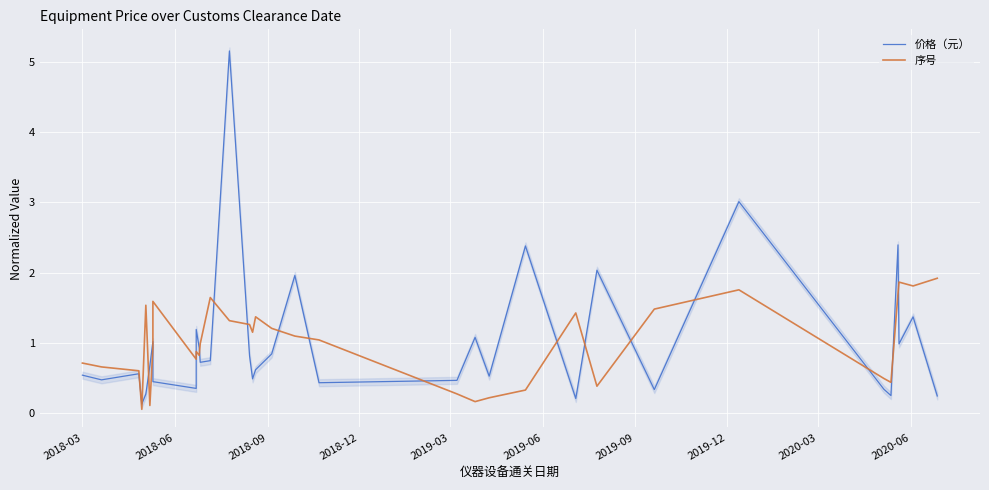

What is the difference between the maximum and minimum values in the 序号 series?

1.9